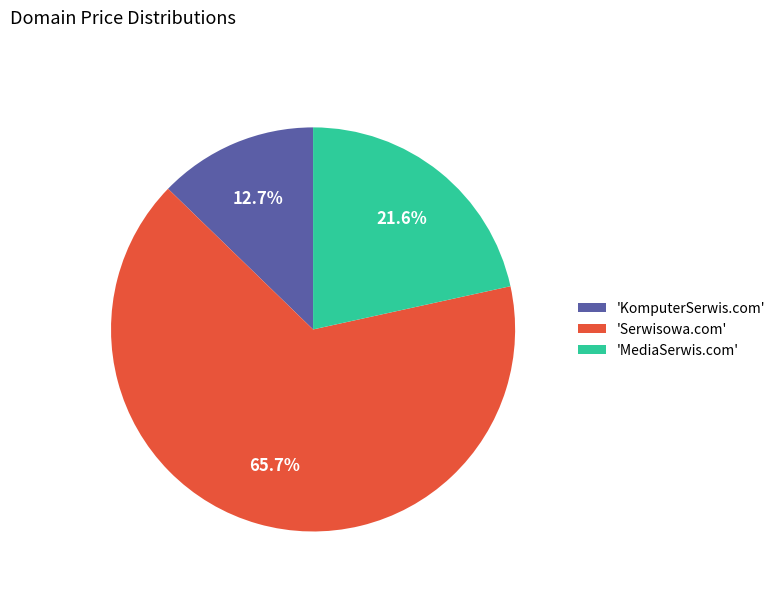

Which category has the smallest portion of the pie?

'KomputerSerwis.com'